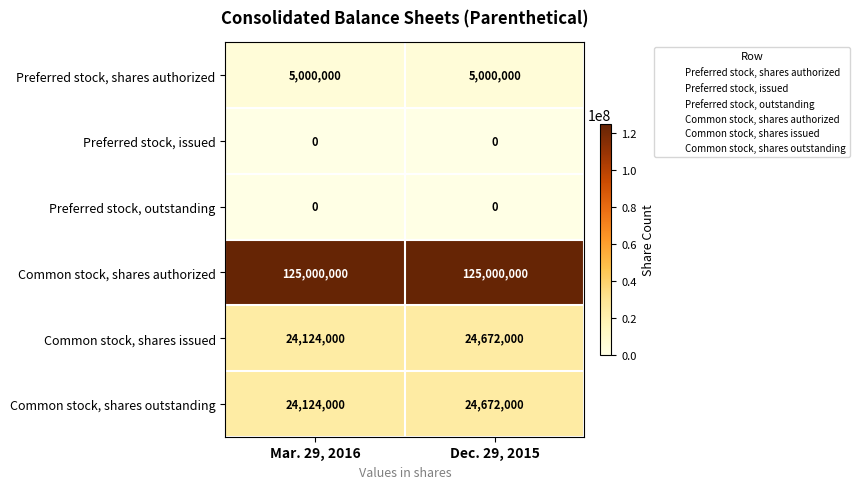

What is the spread (max minus min) of values at Dec. 29, 2015?

125000000